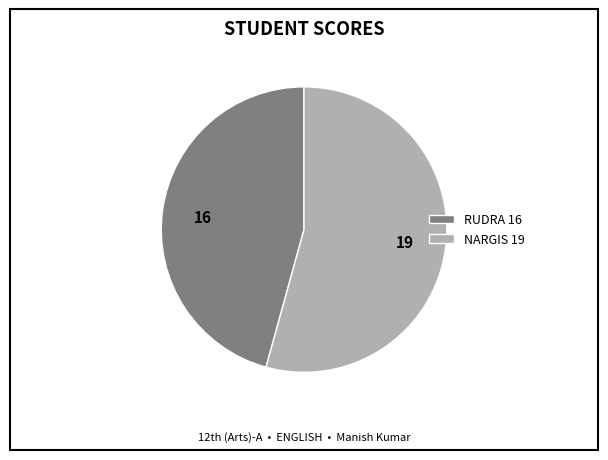

What is the ratio of the value at 16 to the value at 19?

0.8